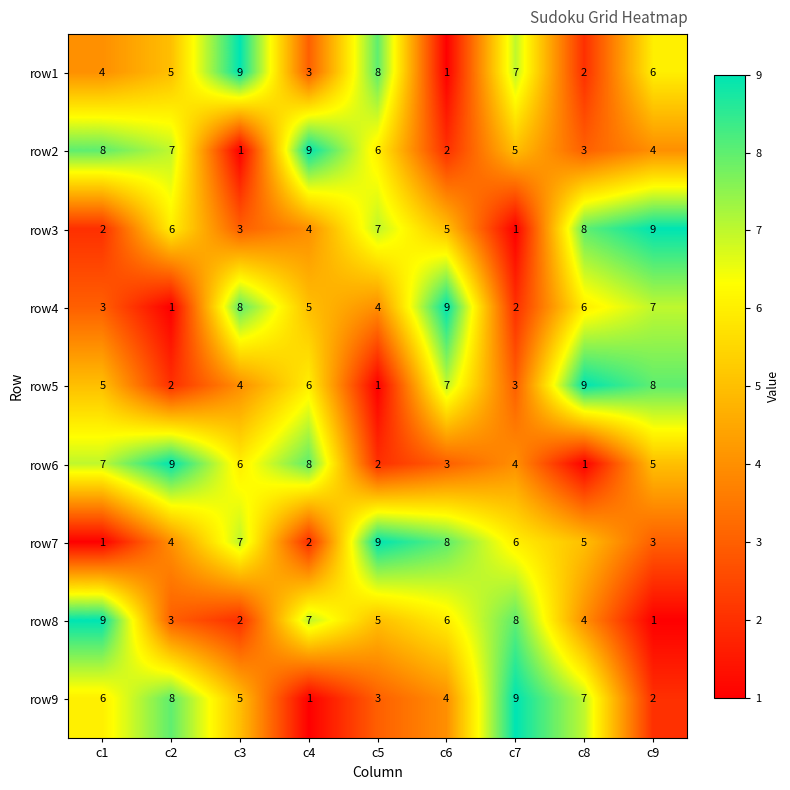

Is the value of row6 at c5 greater than the value of row5 at c3?

No